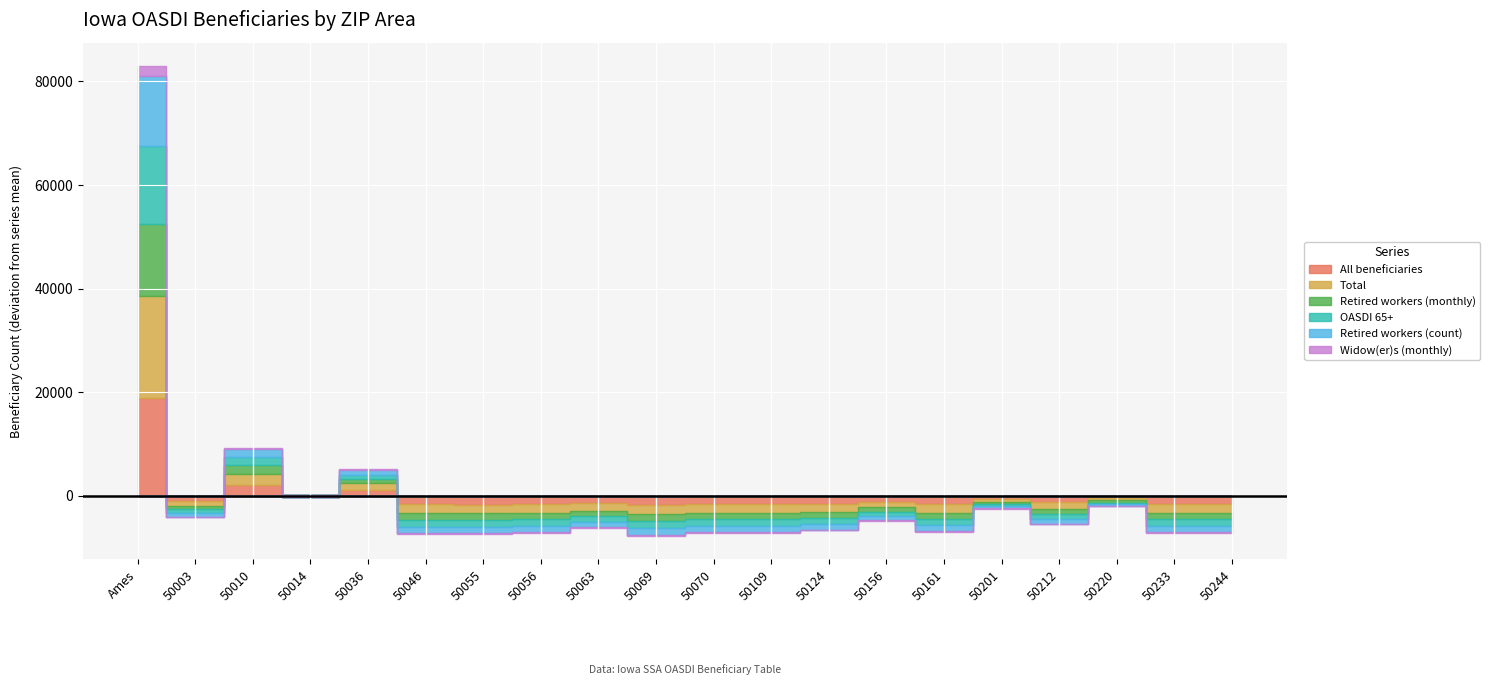

Which series changed the most between 50070 and 50220?

Total